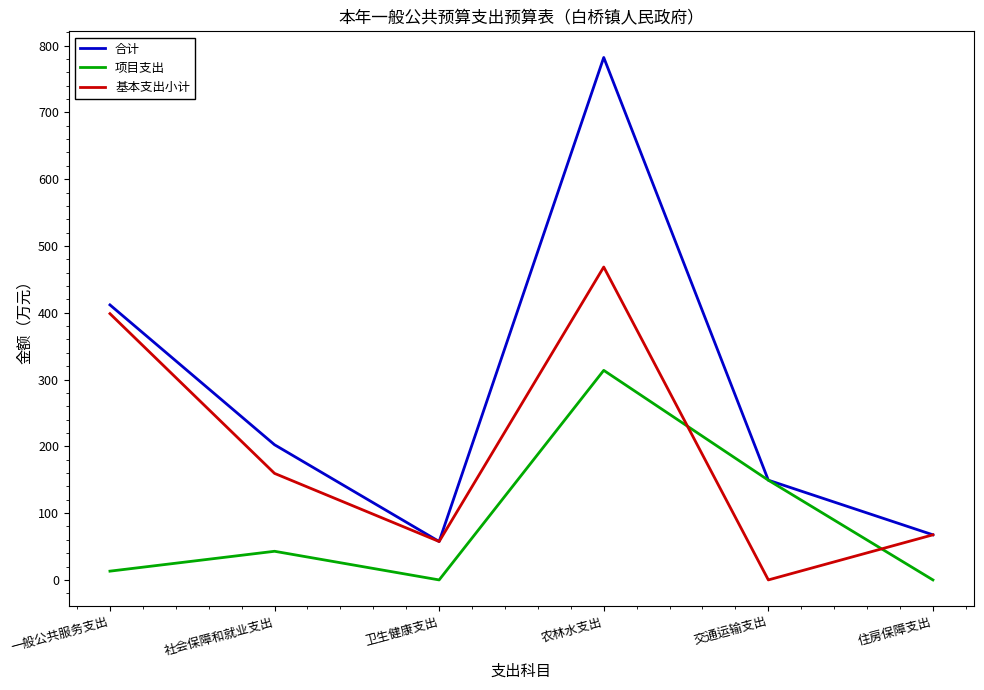

What is the difference between the highest and lowest values at 卫生健康支出?

57.5